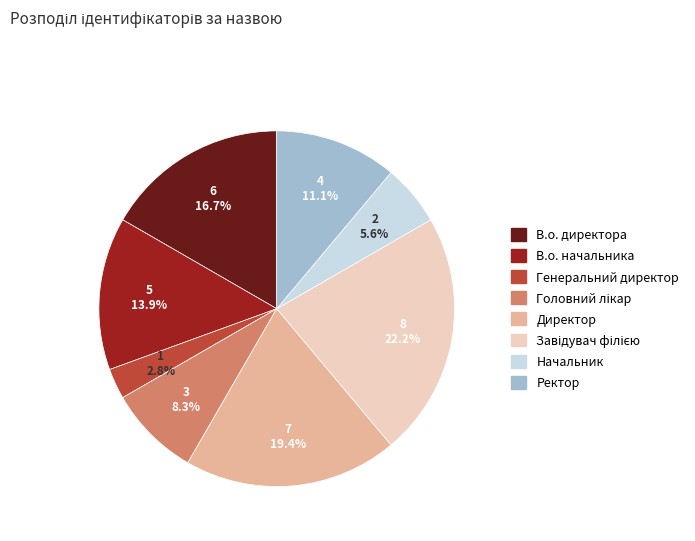

Do Ректор and Начальник together represent more than half of the pie?

No